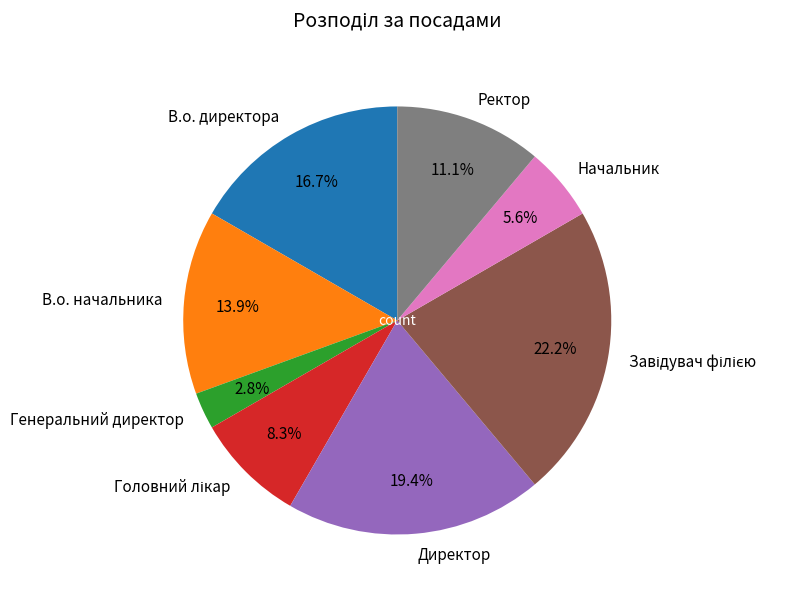

What is the ratio of the value at Ректор to the value at Генеральний директор?

4.0